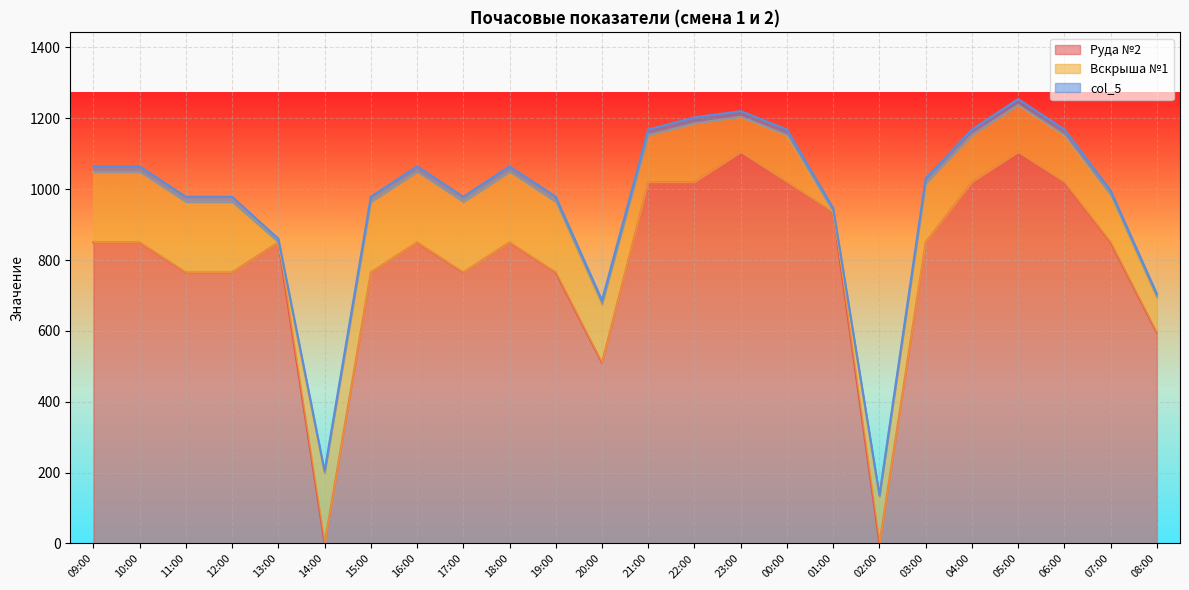

Read the Руда №2 value at 22:00.

1020.0